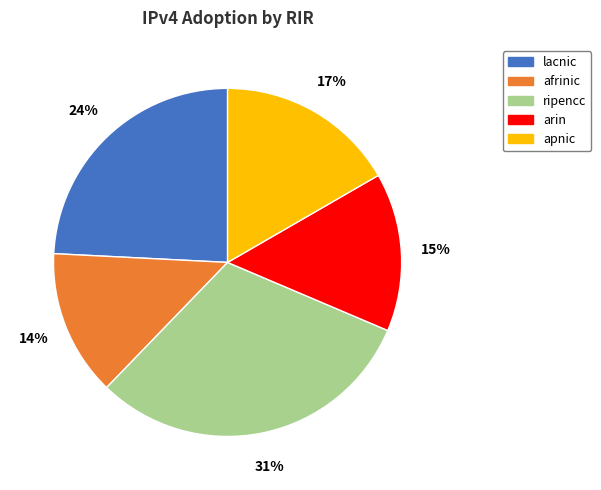

Is arin the majority of the pie?

No